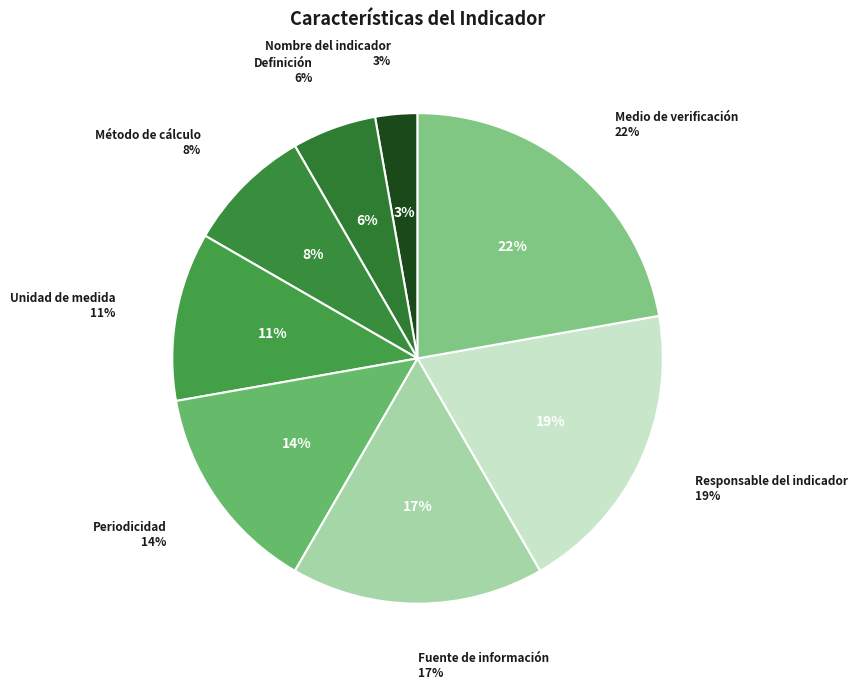

What percentage is the Fuente de información slice, to the nearest percent?

17%